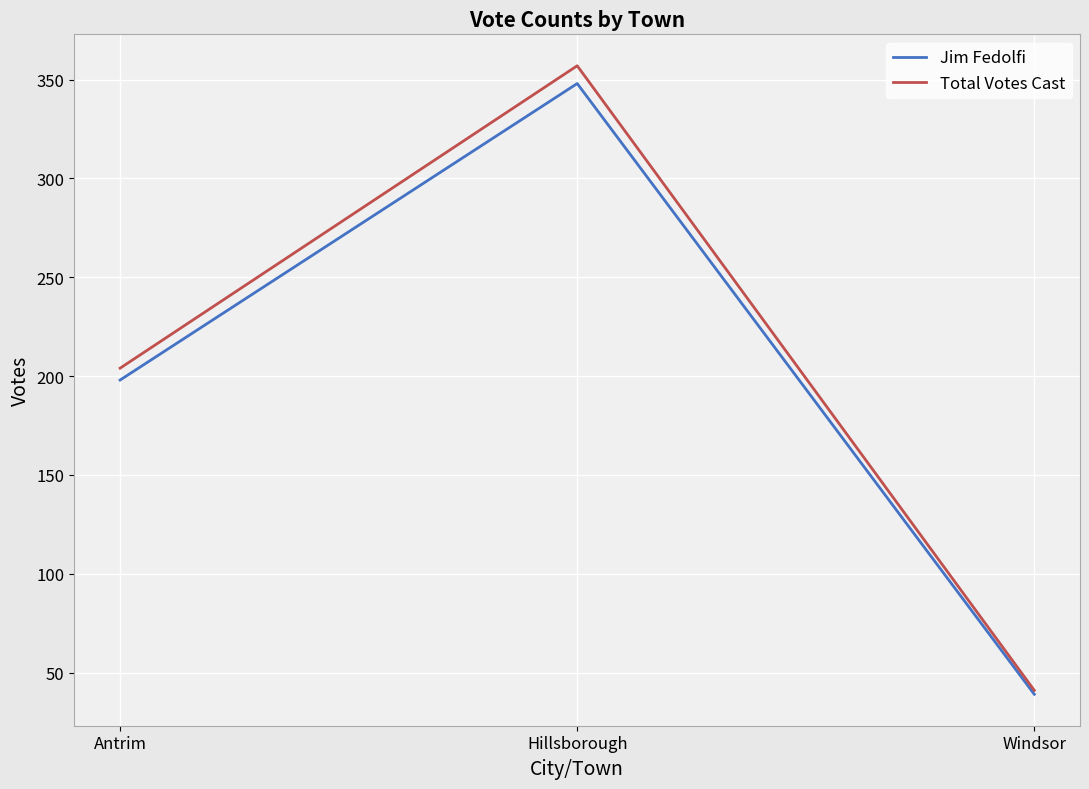

How many values in the Jim Fedolfi series are below 198?

1